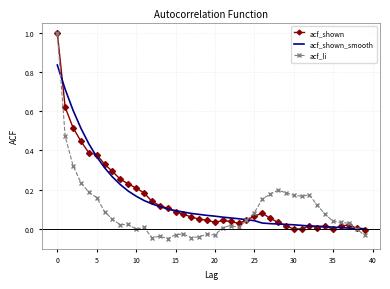

What is the highest value of the acf_shown series?

1.0